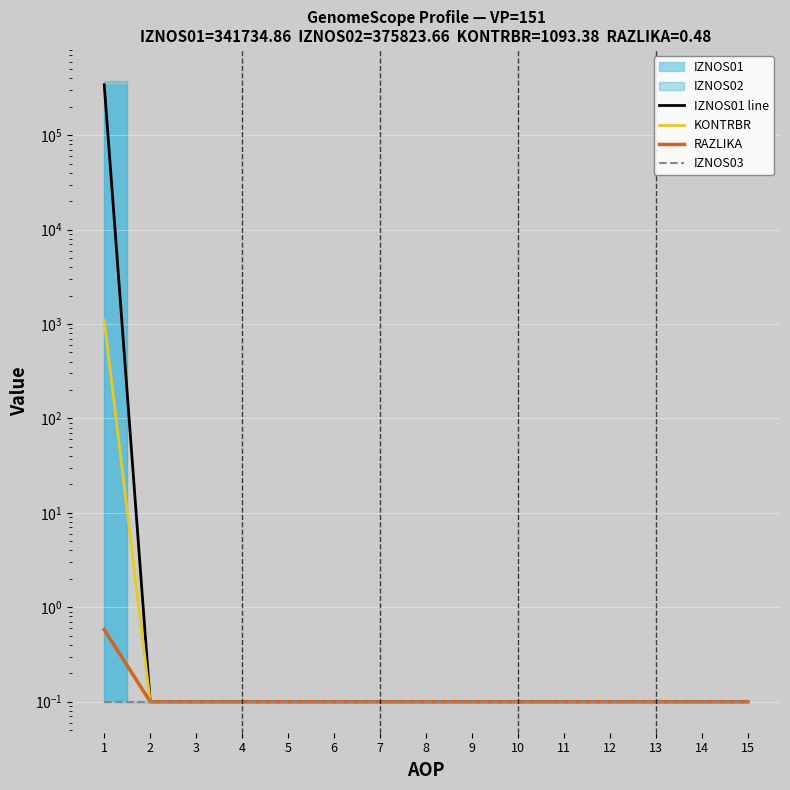

Reading left to right, list all the values displayed in this chart.

IZNOS01 line: 341735.0	0.1	0.1	0.1	0.1	0.1	0.1	0.1	0.1	0.1	0.1	0.1	0.1	0.1	0.1
KONTRBR: 1093.5	0.1	0.1	0.1	0.1	0.1	0.1	0.1	0.1	0.1	0.1	0.1	0.1	0.1	0.1
RAZLIKA: 0.6	0.1	0.1	0.1	0.1	0.1	0.1	0.1	0.1	0.1	0.1	0.1	0.1	0.1	0.1
IZNOS03: 0.1	0.1	0.1	0.1	0.1	0.1	0.1	0.1	0.1	0.1	0.1	0.1	0.1	0.1	0.1